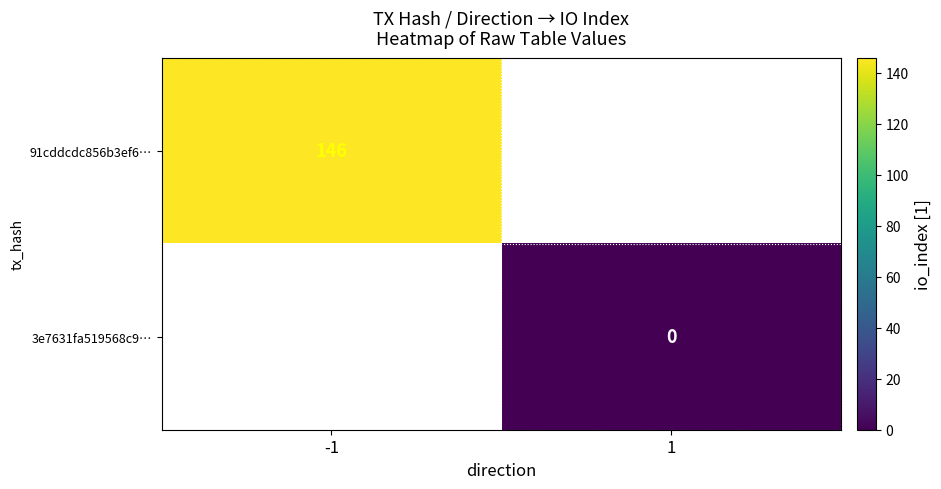

Is it true that 91cddcdc856b3ef6… equals 146 at -1?

True